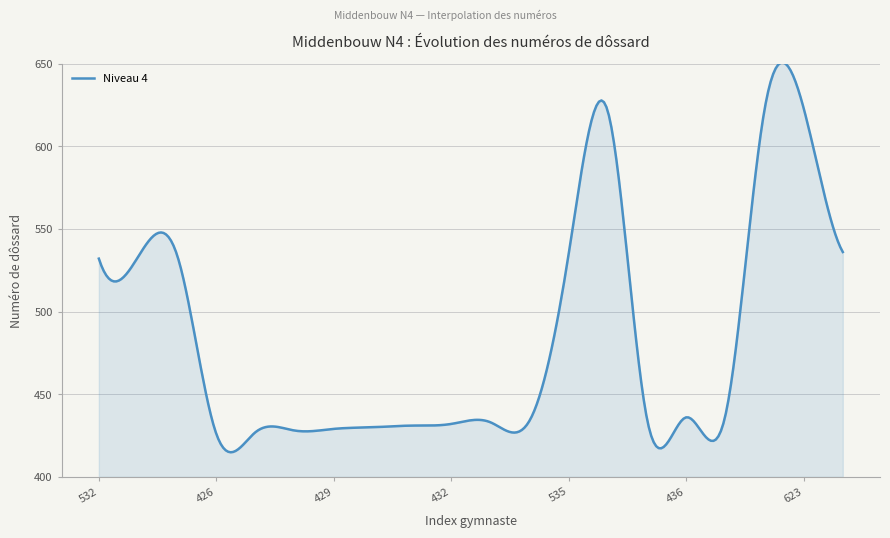

What is the sum of all values?

144955.7